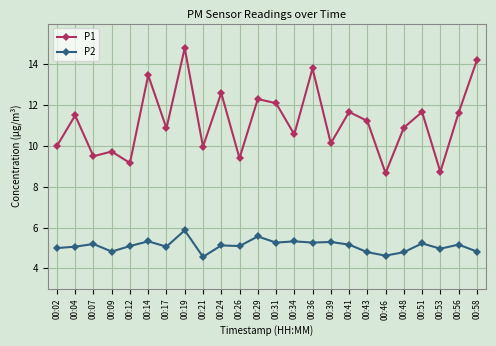

What is the difference between the maximum and minimum values in the P2 series?

1.3